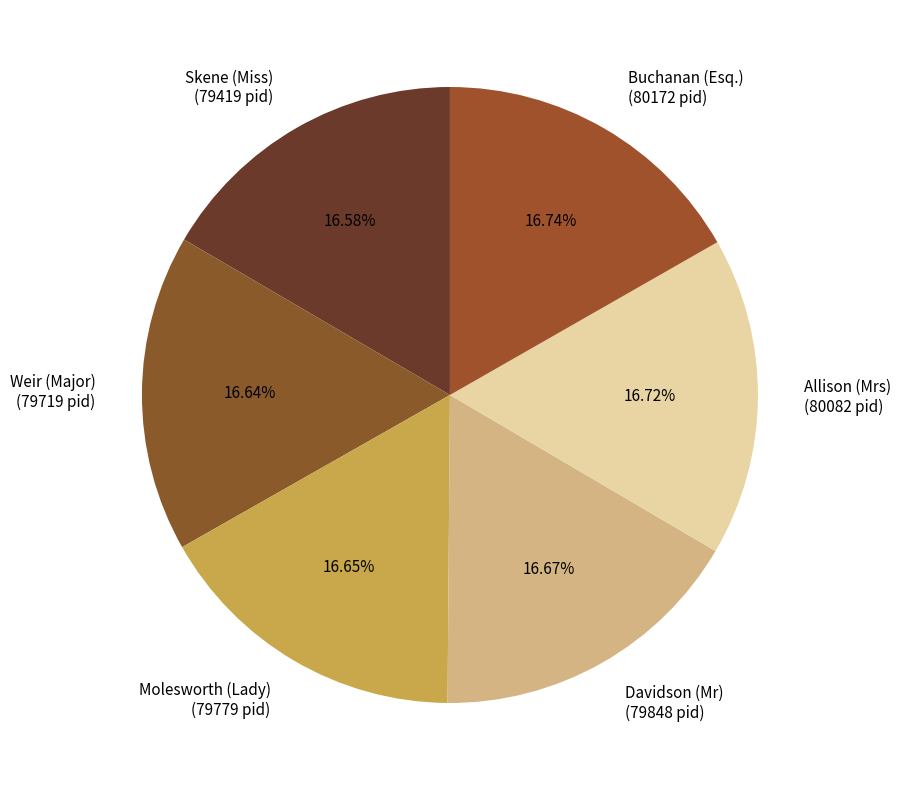

What percentage is the Davidson (Mr) slice, to the nearest percent?

17%